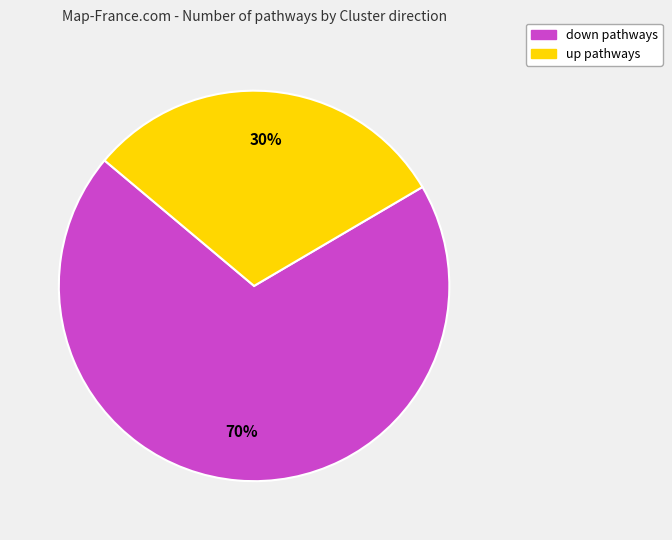

Combined, do down pathways and up pathways account for over 50%?

Yes